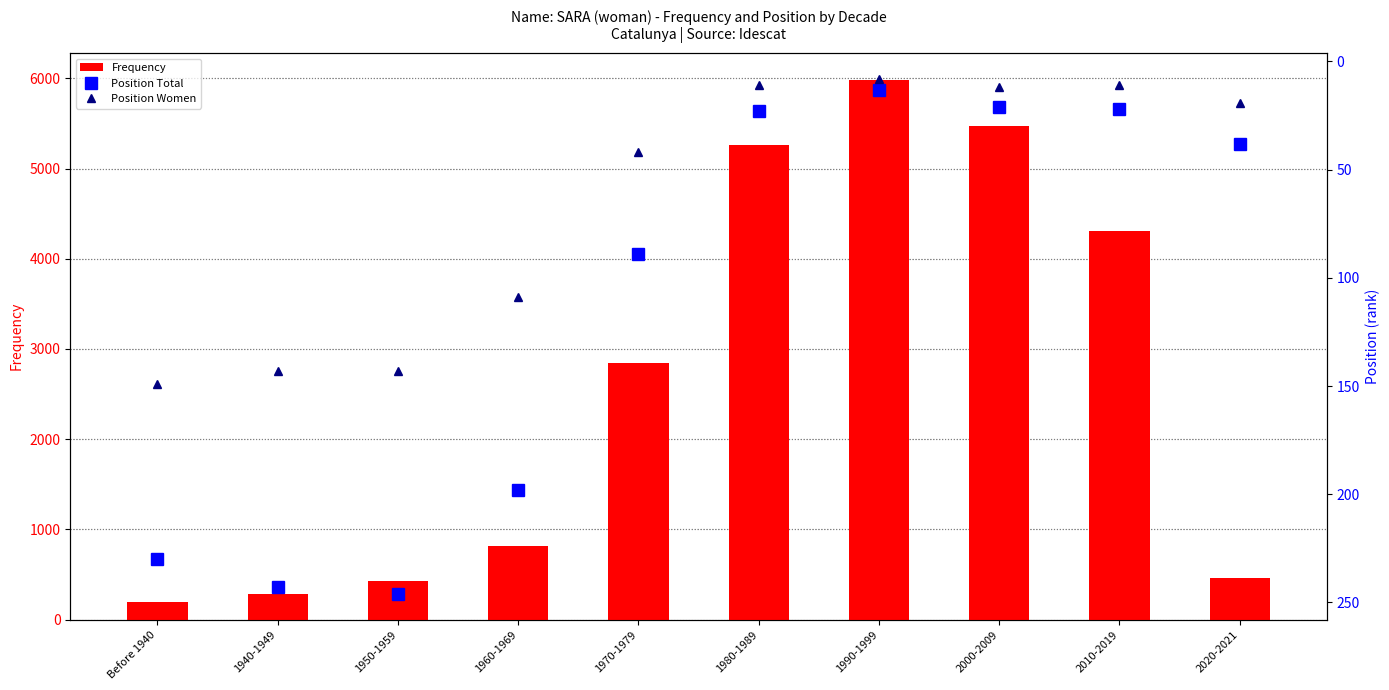

What is the spread (max minus min) of values at 1950-1959?

285